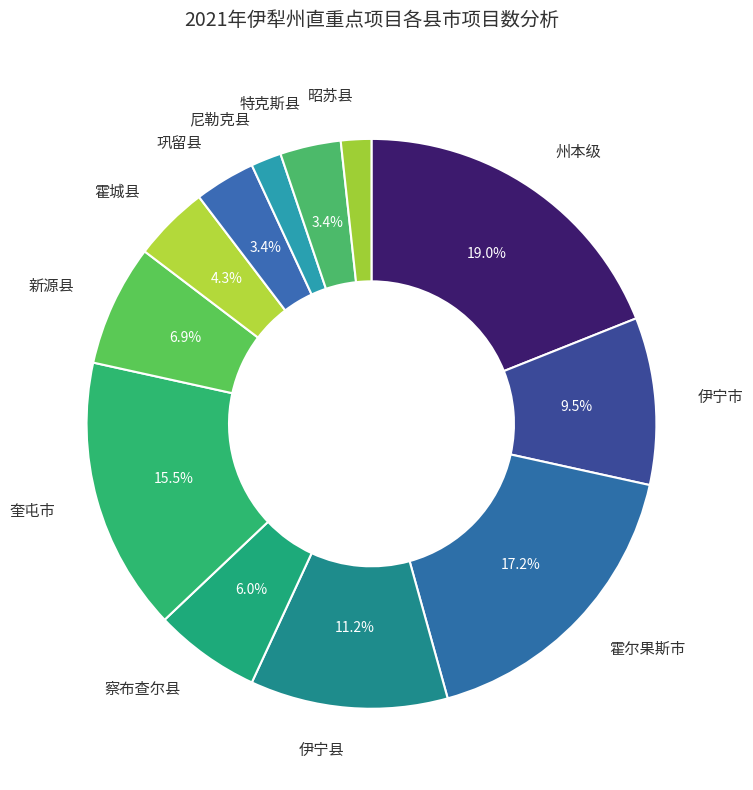

To the nearest percent, what is the difference between the largest and smallest slice percentages?

17%